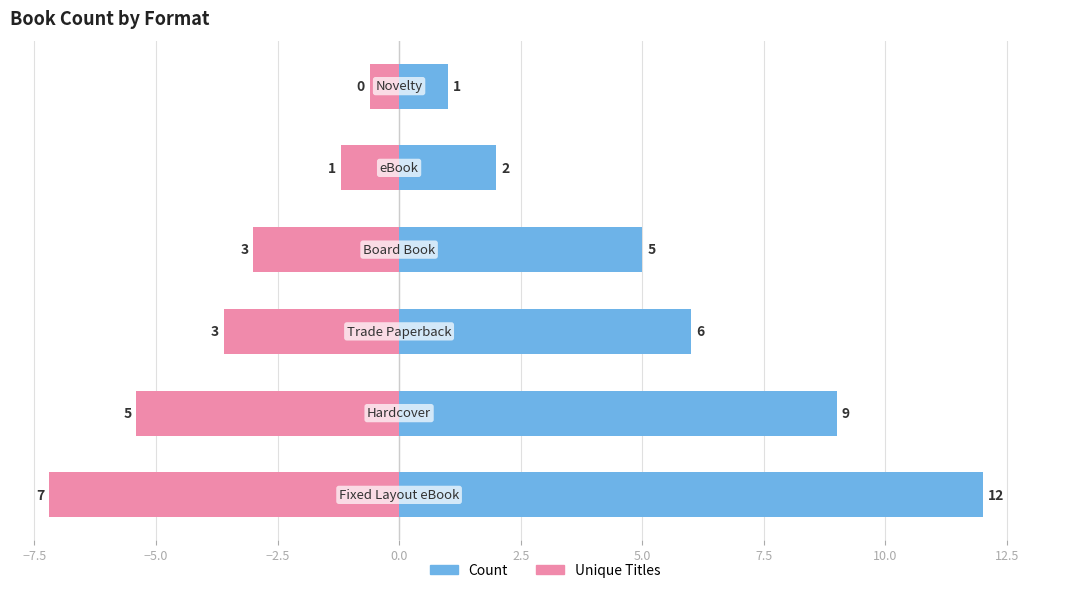

What is the maximum value shown in the chart?

12.0